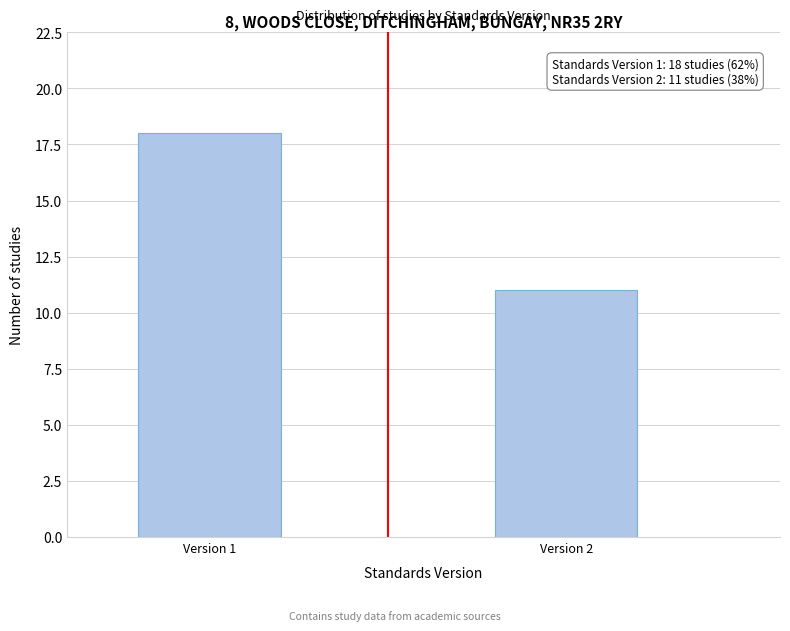

Reading left to right, list all the values displayed in this chart.

Version 1=18	Version 2=11